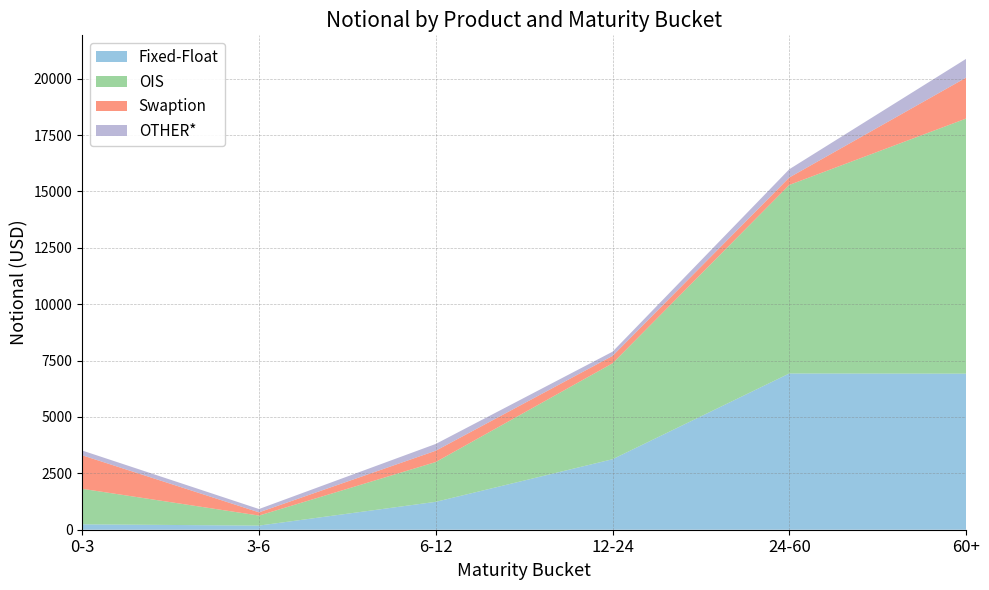

Reading left to right, extract all data points from this chart.

Fixed-Float: 0-3=239	3-6=183	6-12=1237	12-24=3126	24-60=6929	60+=6921
OIS: 0-3=1576	3-6=445	6-12=1765	12-24=4254	24-60=8361	60+=11312
Swaption: 0-3=1486	3-6=143	6-12=502	12-24=328	24-60=330	60+=1815
OTHER*: 0-3=211	3-6=147	6-12=300	12-24=186	24-60=366	60+=832